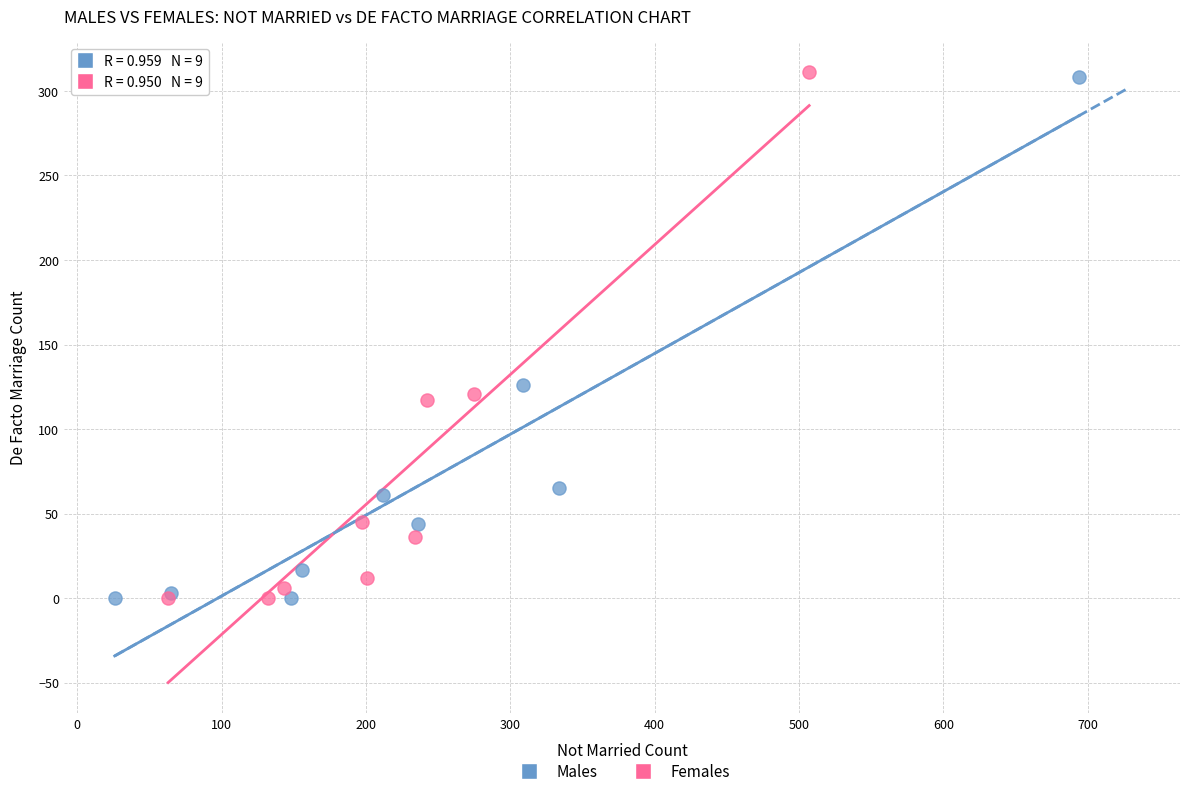

Which series has the widest spread of Y values?

Females